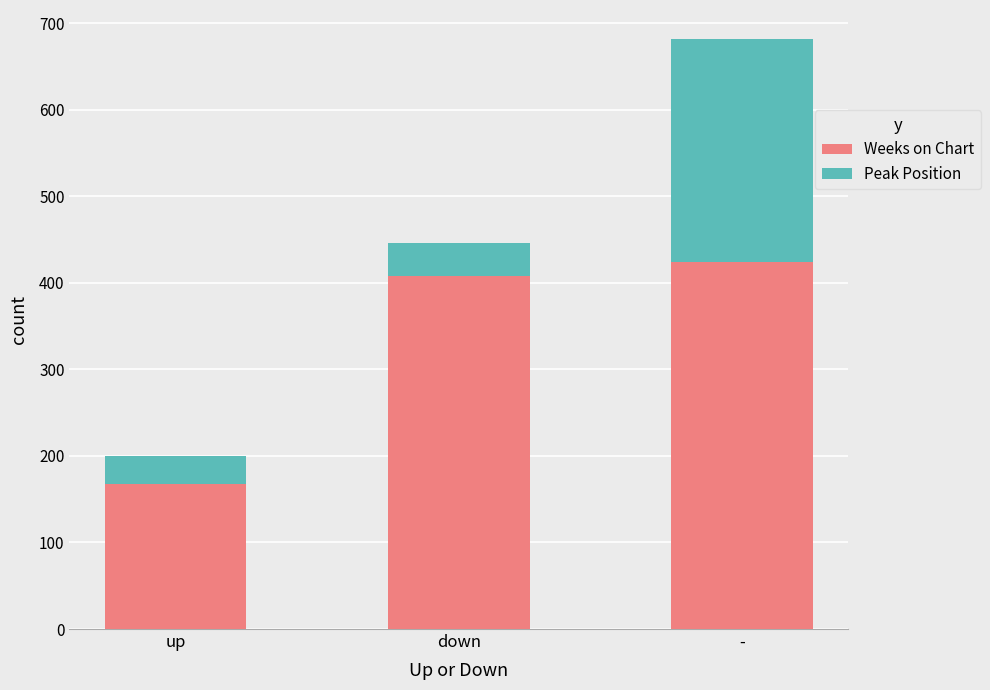

At which category is the sum across all series the highest?

-